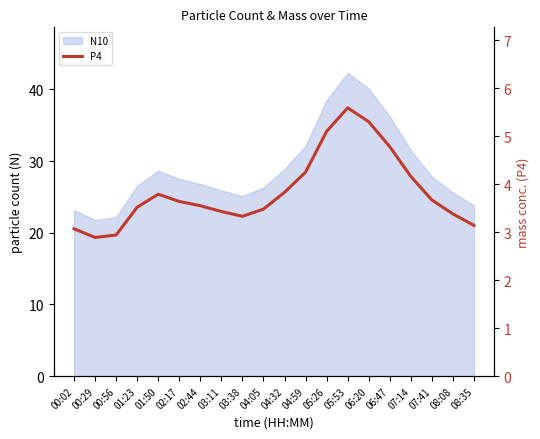

Is it true that the value at 06:20 is 8.1?

False